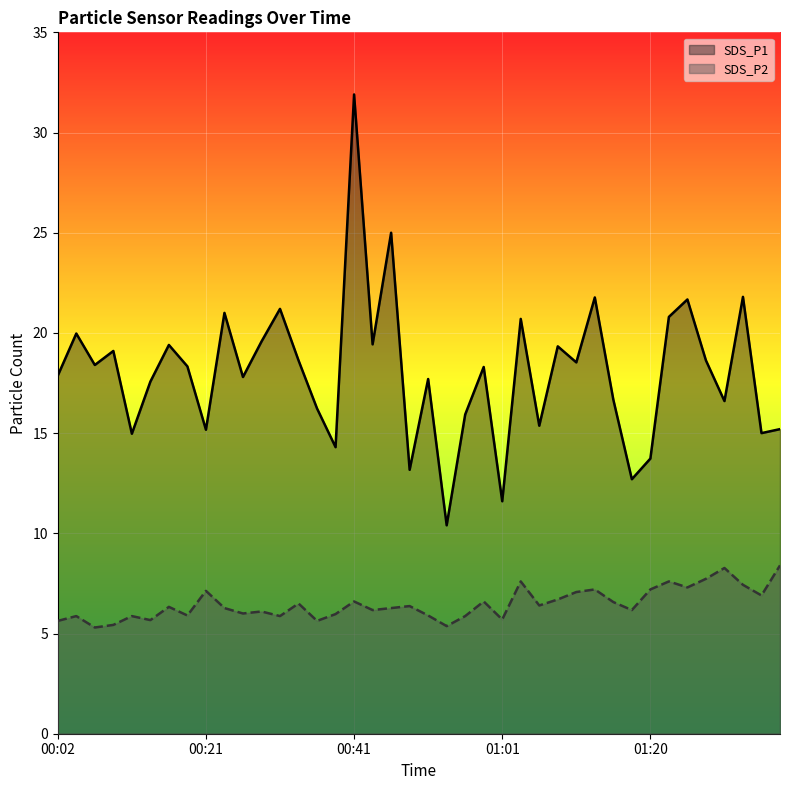

True or false: SDS_P2 has a value of 2.9 at 00:09.

False